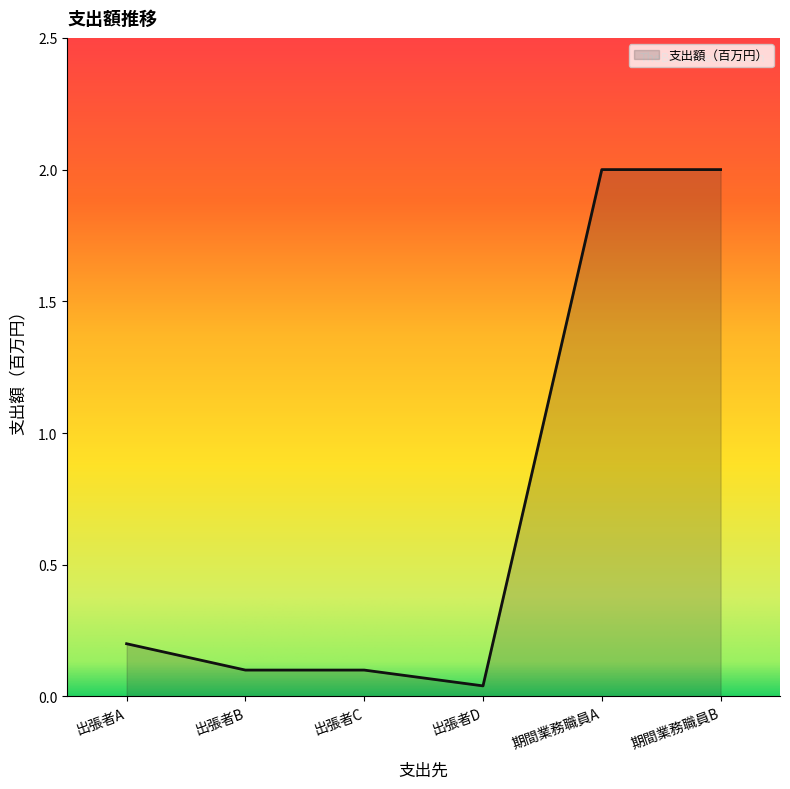

Read the value at 期間業務職員B.

2.0